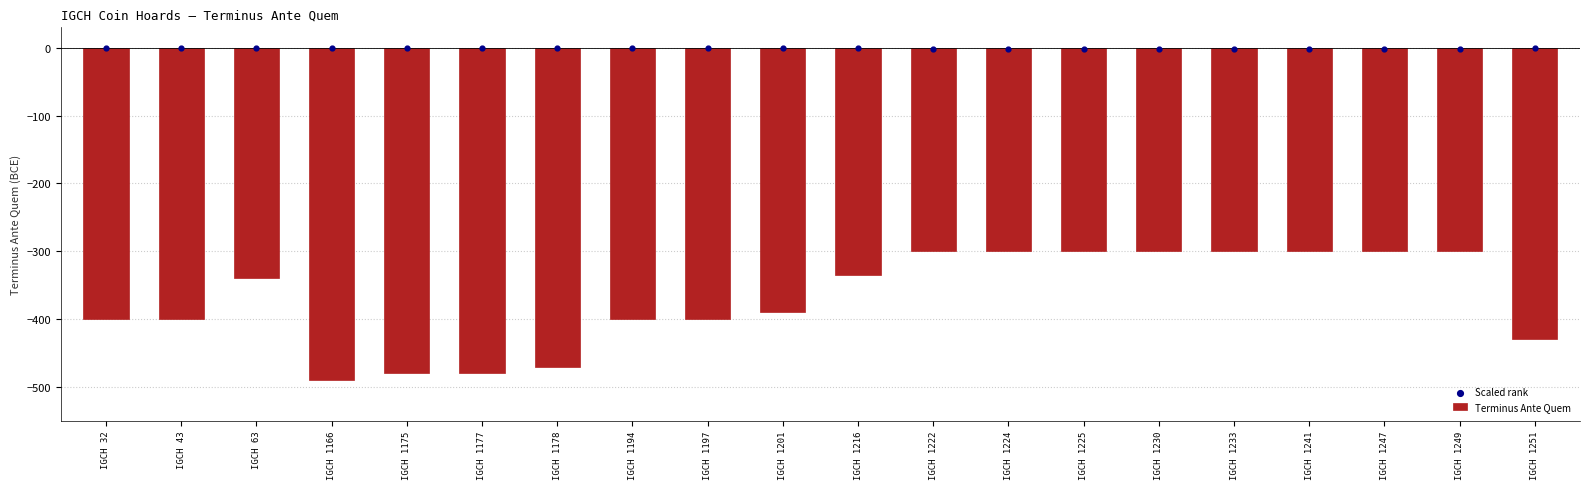

What is the total value across all series at IGCH 63?

-340.9